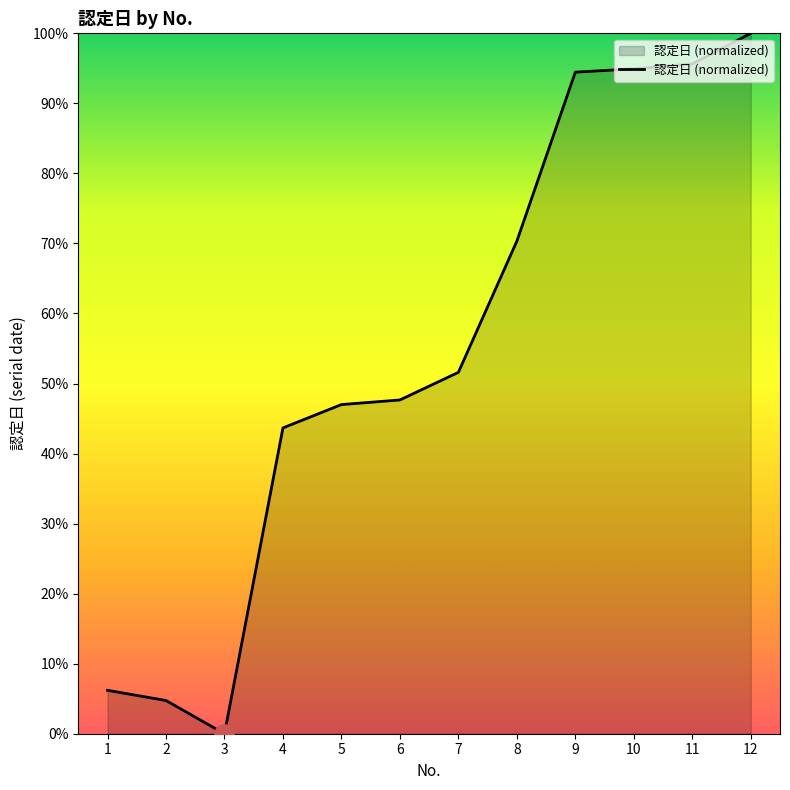

What is the approximate value at 8?

70.3